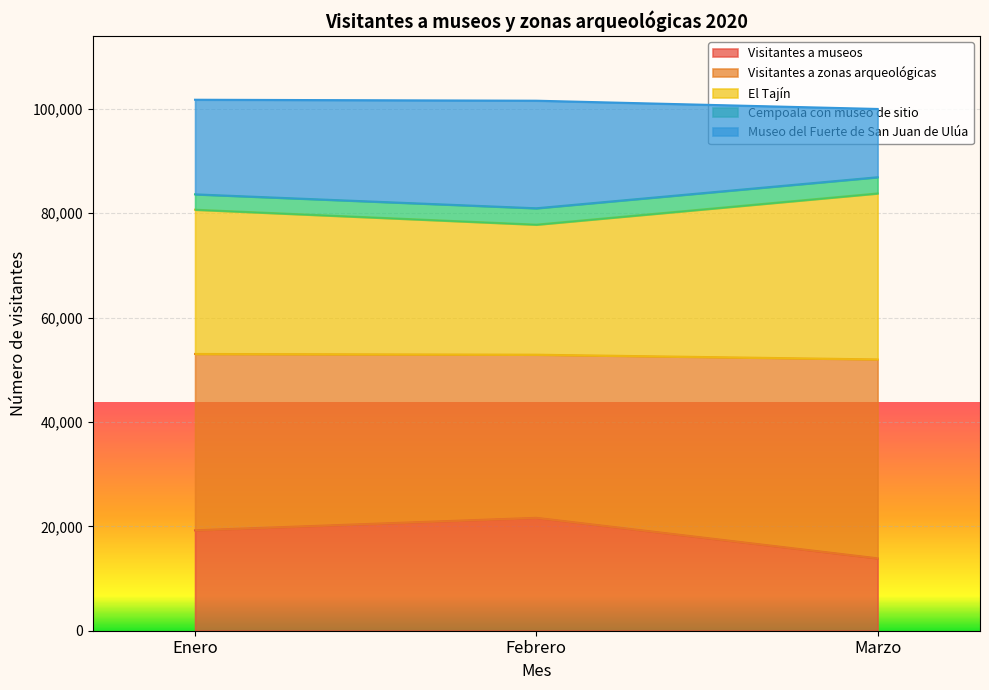

Which series has the largest total across all categories?

Visitantes a zonas arqueológicas